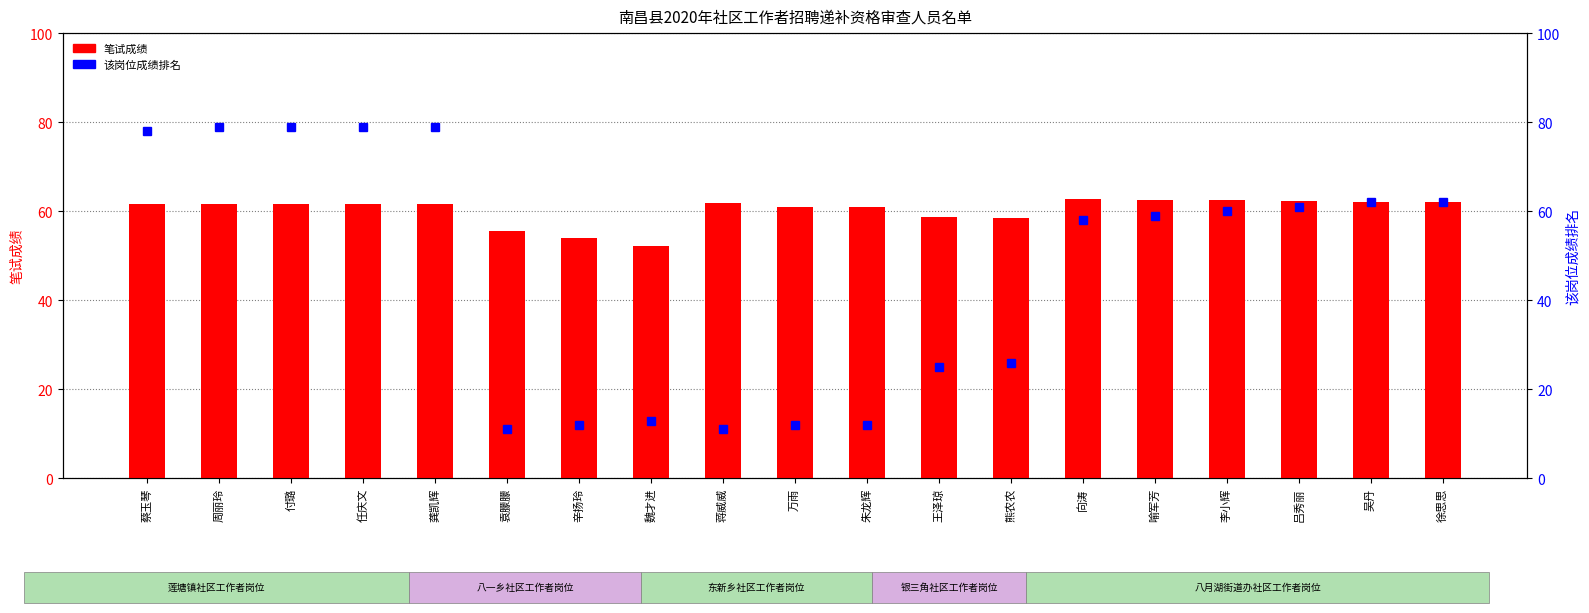

What is the lowest value of the 该岗位成绩排名 series?

11.0